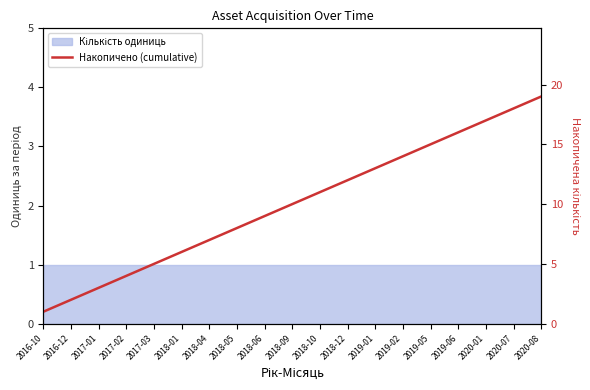

How many data points does each series have?

19